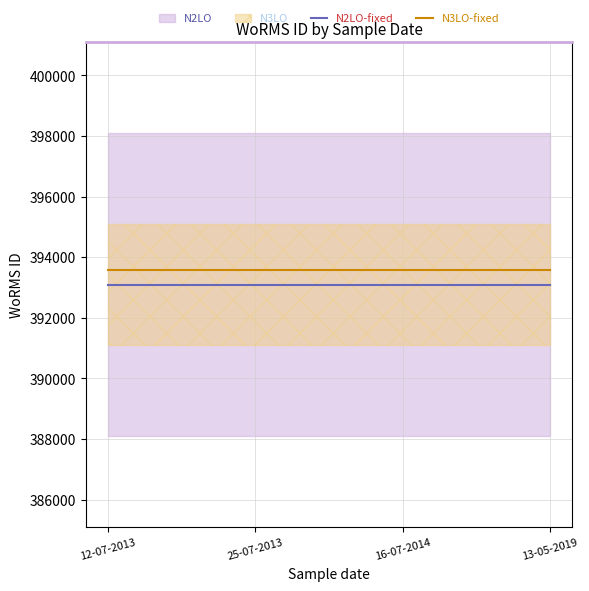

At which category is the sum across all series the highest?

12-07-2013